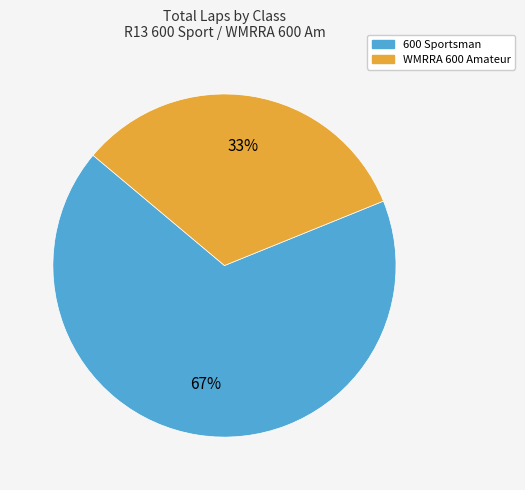

Do WMRRA 600 Amateur and 600 Sportsman together represent more than half of the pie?

Yes